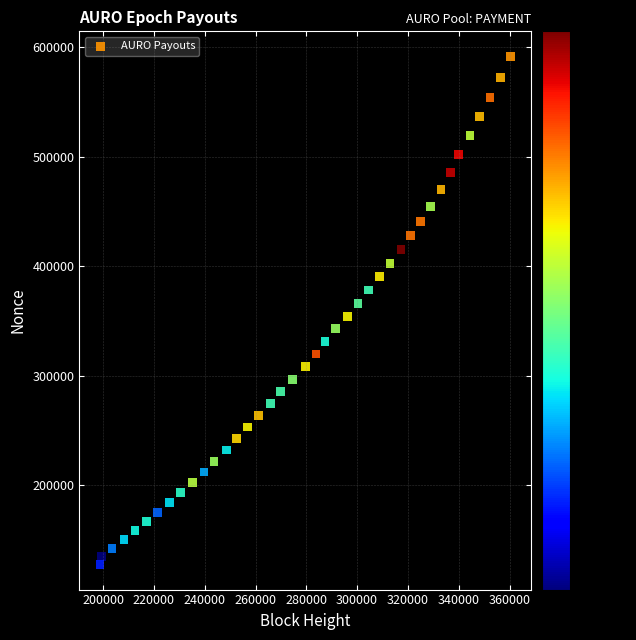

What is the range of X values (max minus min)?

161630